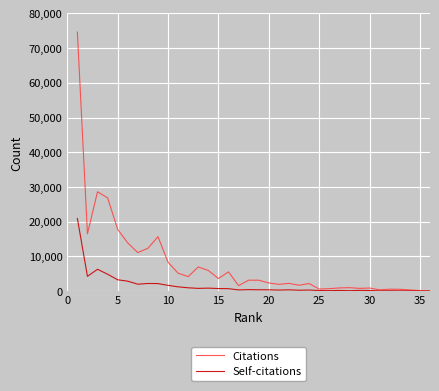

Which series has the largest total across all categories?

Citations